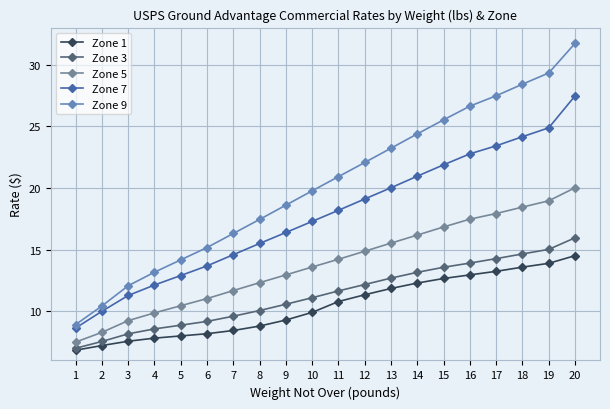

Where is Zone 3 nearest to the value 11?

10